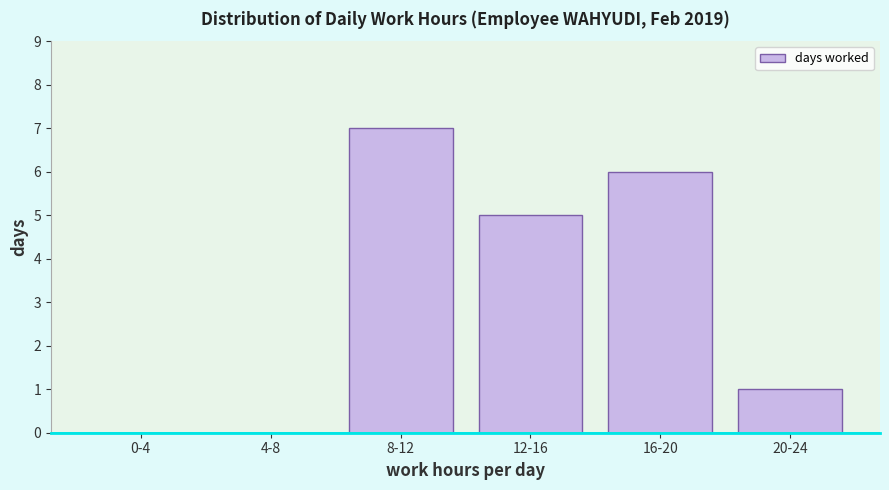

Reading right to left, extract all data points from this chart.

20-24=1	16-20=6	12-16=5	8-12=7	4-8=0	0-4=0